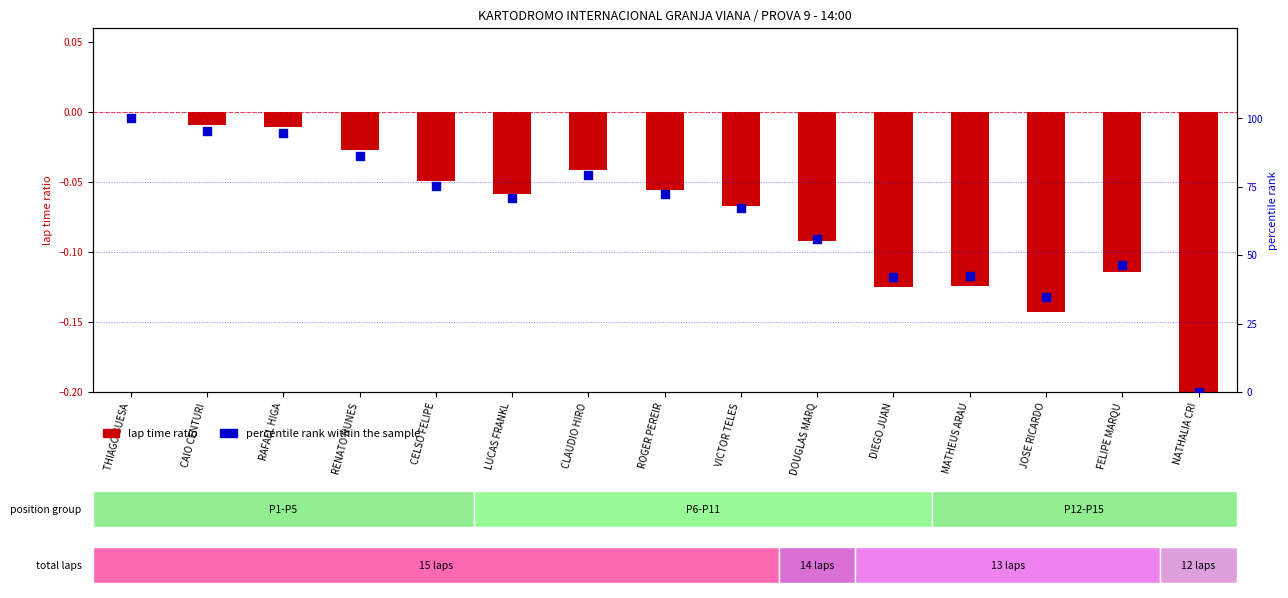

Which series reaches the minimum Y coordinate?

lap time ratio